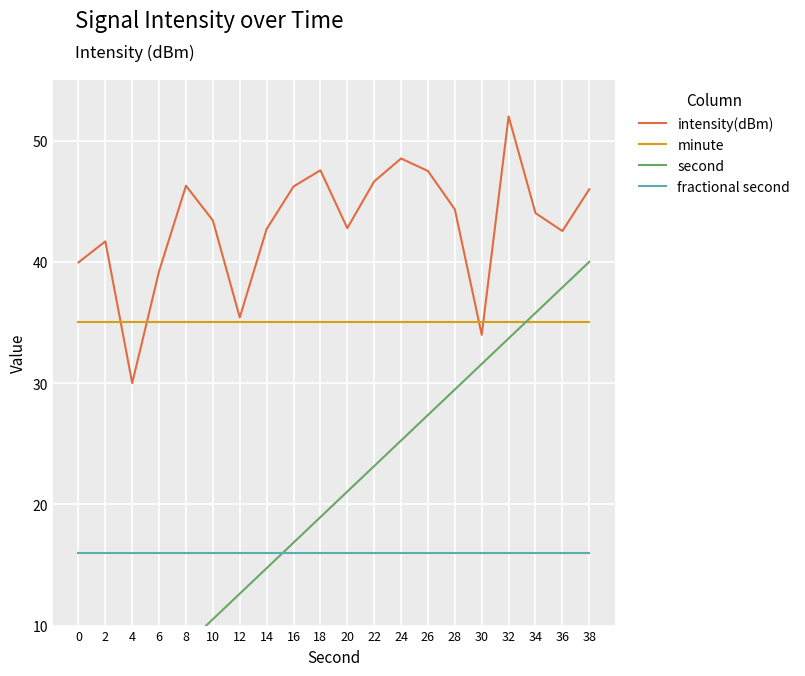

What is the difference between the highest and lowest values at 26?

31.5